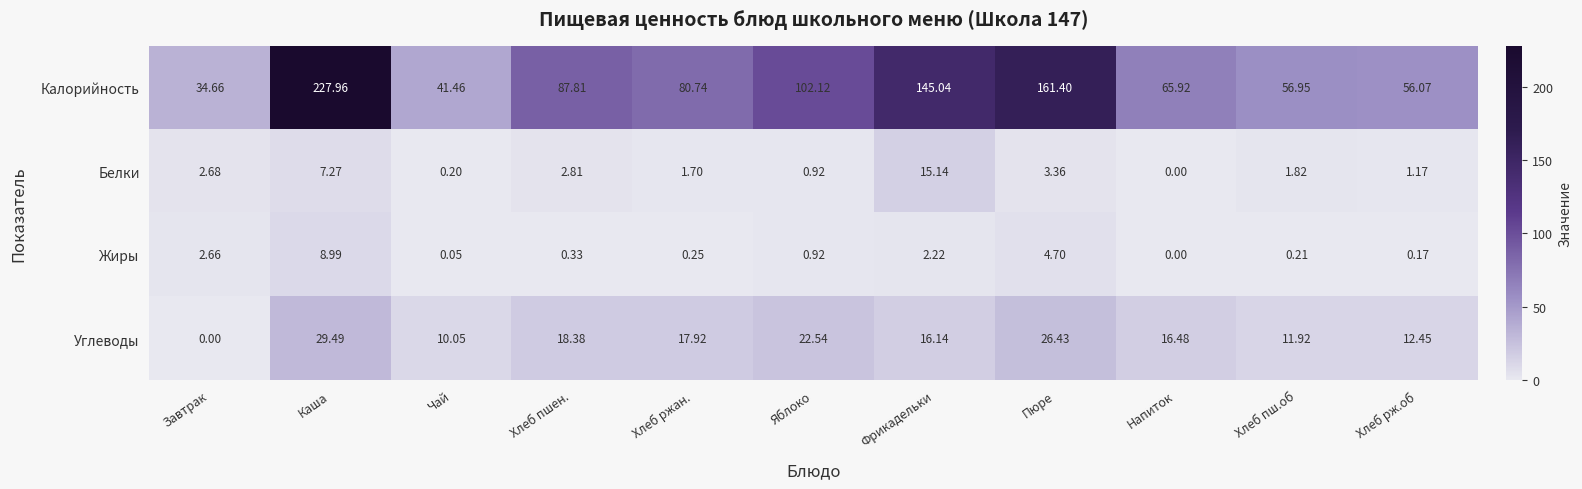

At which category is the sum across all series the highest?

Каша